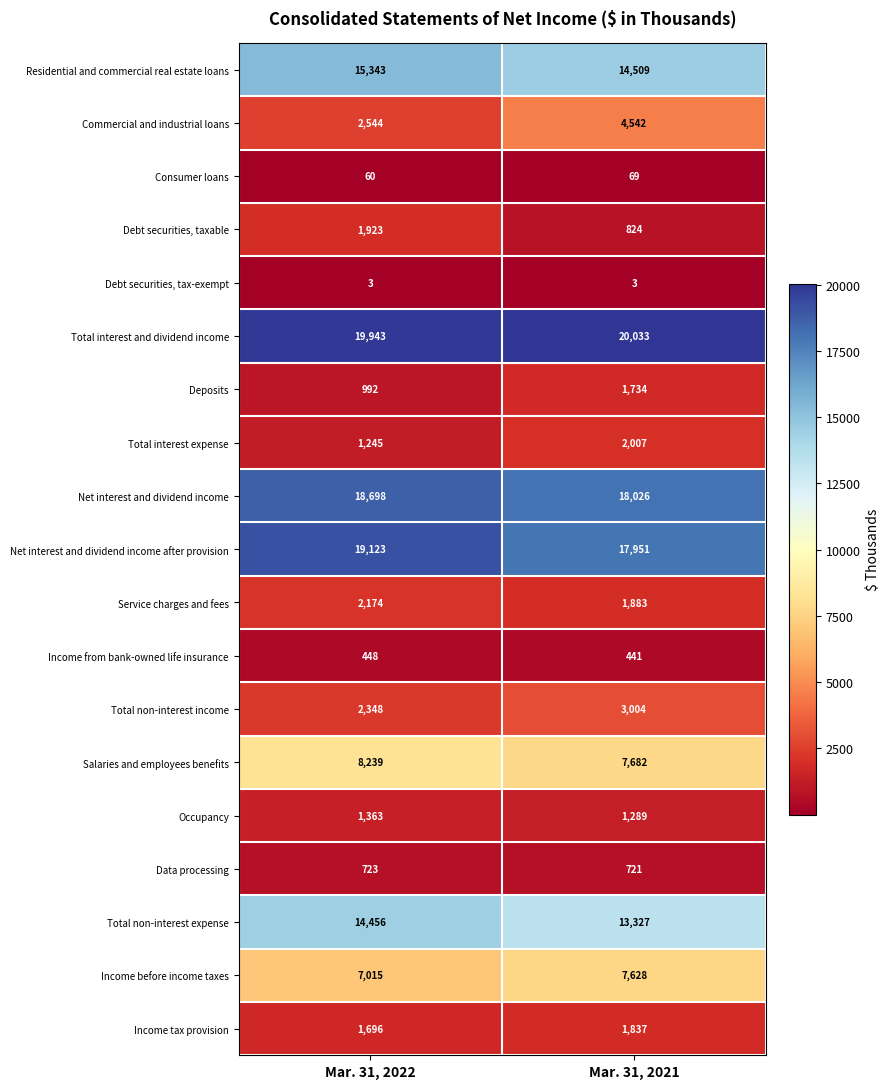

How many values in the Data processing series are below 723?

1